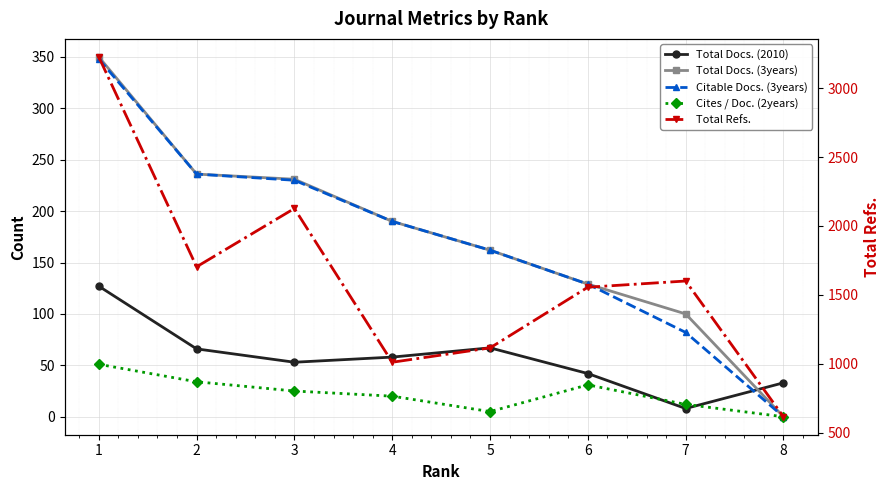

What is the value of the Total Docs. (3years) point at the 6th from the left?

129